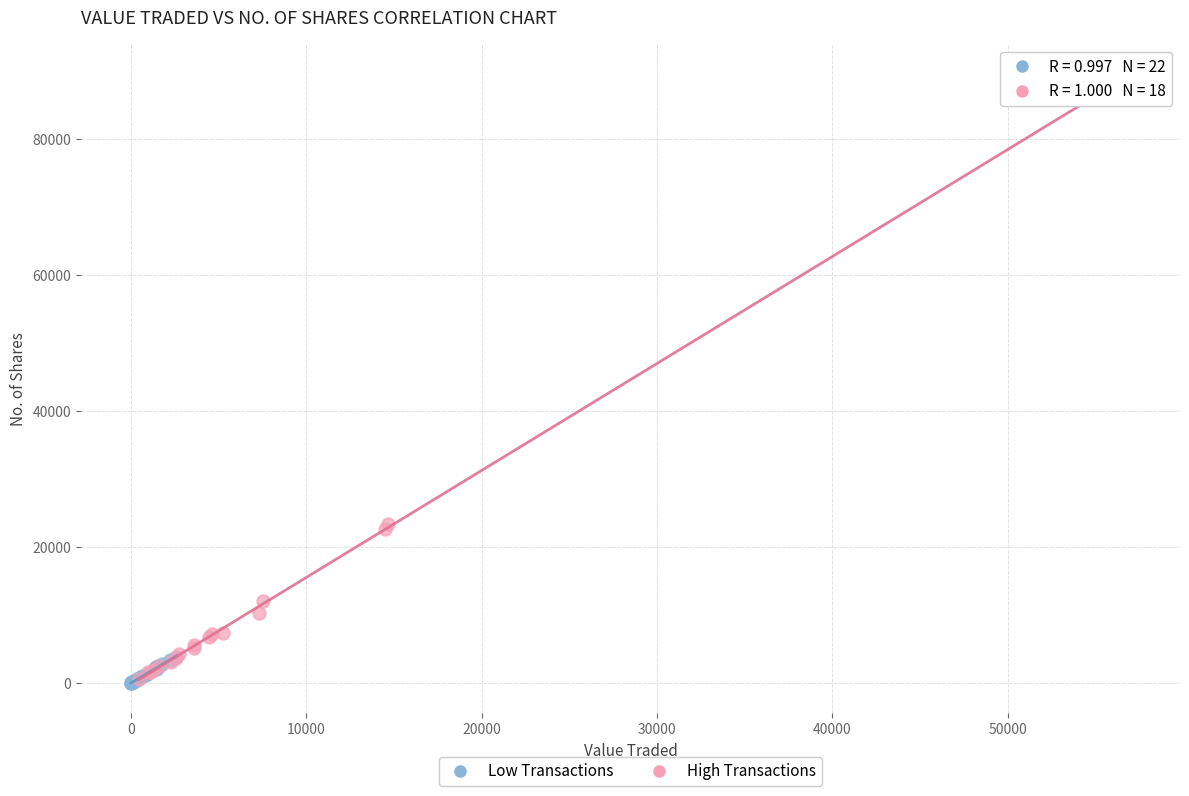

Which series has the largest Y range (max minus min)?

High Transactions